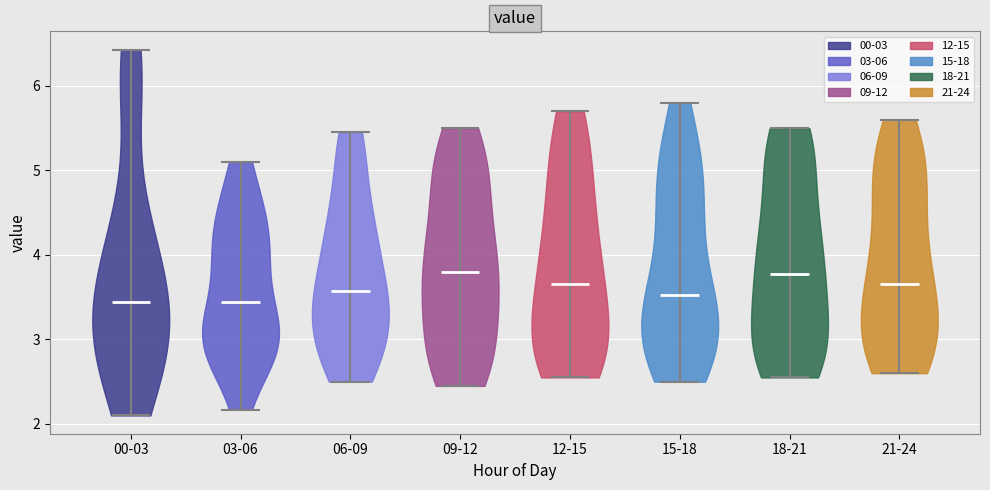

Reading left to right, read every violin against the y-axis: where its median line is, and the lowest and highest points it reaches. The values are not printed on the chart, so give them approximately, as read against the axis.

00-03: median line 3.4, lowest point 2.1, highest point 6.4
03-06: median line 3.4, lowest point 2.2, highest point 5.1
06-09: median line 3.6, lowest point 2.5, highest point 5.5
09-12: median line 3.8, lowest point 2.5, highest point 5.5
12-15: median line 3.7, lowest point 2.6, highest point 5.7
15-18: median line 3.5, lowest point 2.5, highest point 5.8
18-21: median line 3.8, lowest point 2.6, highest point 5.5
21-24: median line 3.7, lowest point 2.6, highest point 5.6